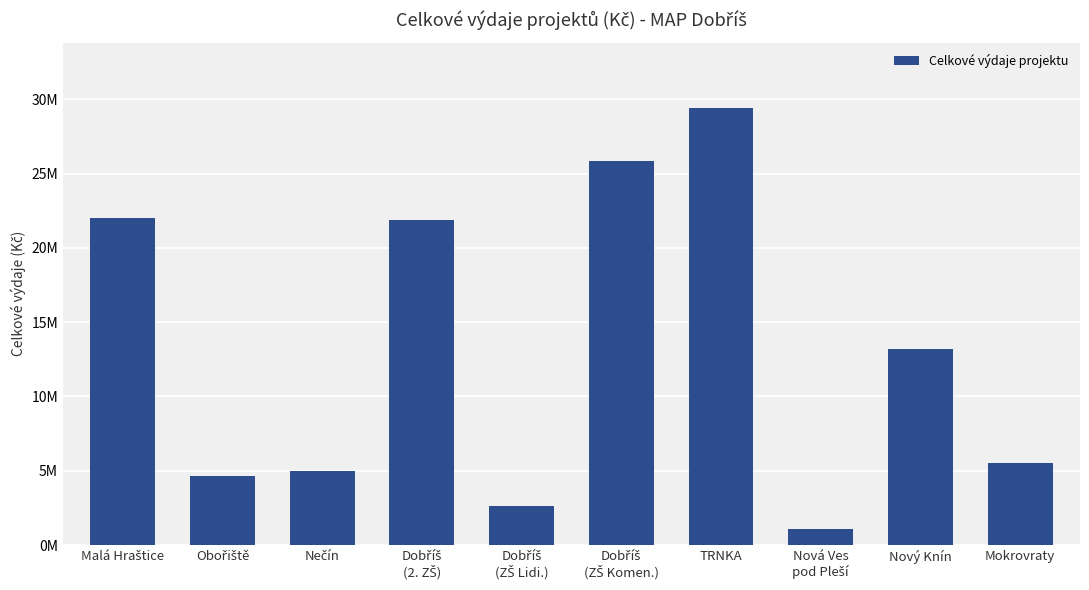

Does the chart contain any negative values?

No